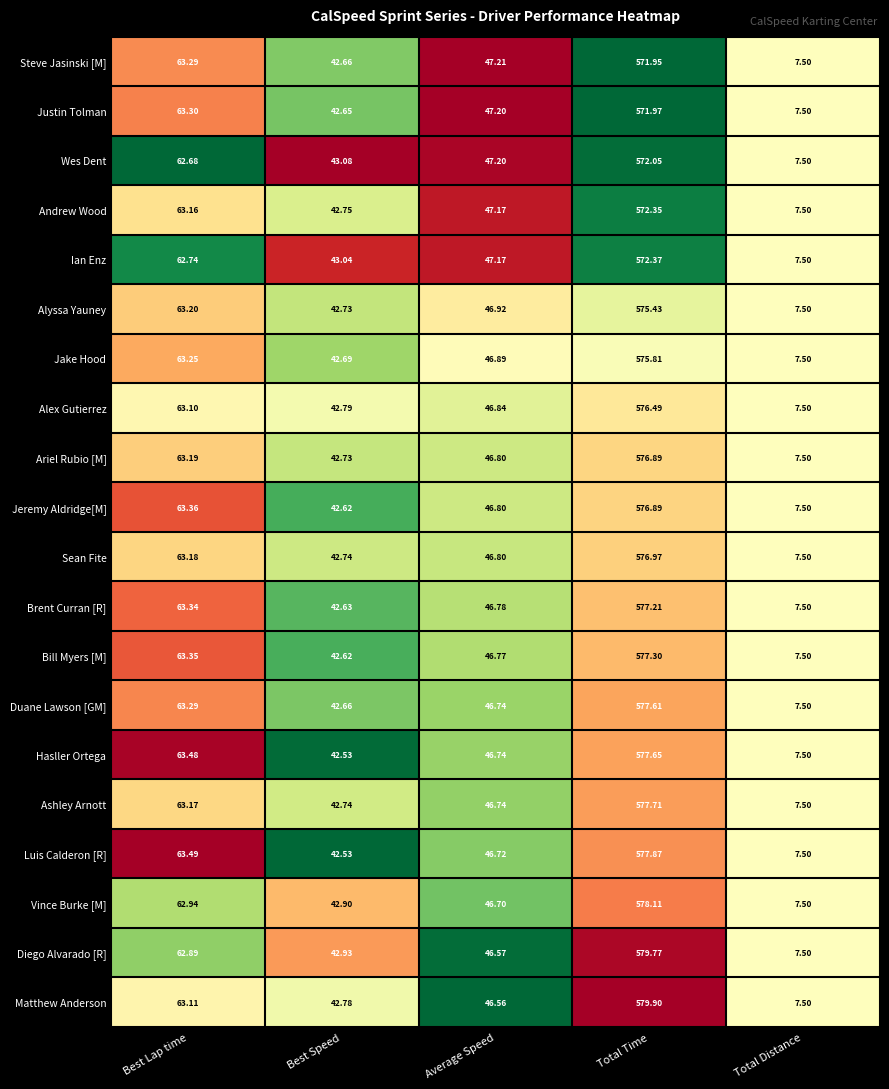

Between Average Speed and Total Time, which series saw the biggest shift?

Matthew Anderson